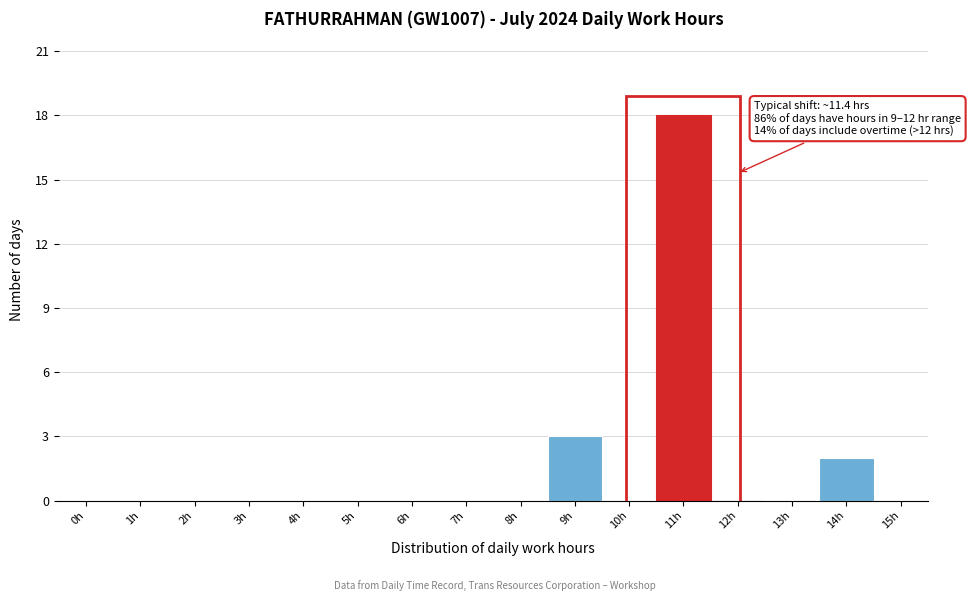

Reading left to right, list all the values displayed in this chart.

0h=0	1h=0	2h=0	3h=0	4h=0	5h=0	6h=0	7h=0	8h=0	9h=3	10h=0	11h=18	12h=0	13h=0	14h=2	15h=0